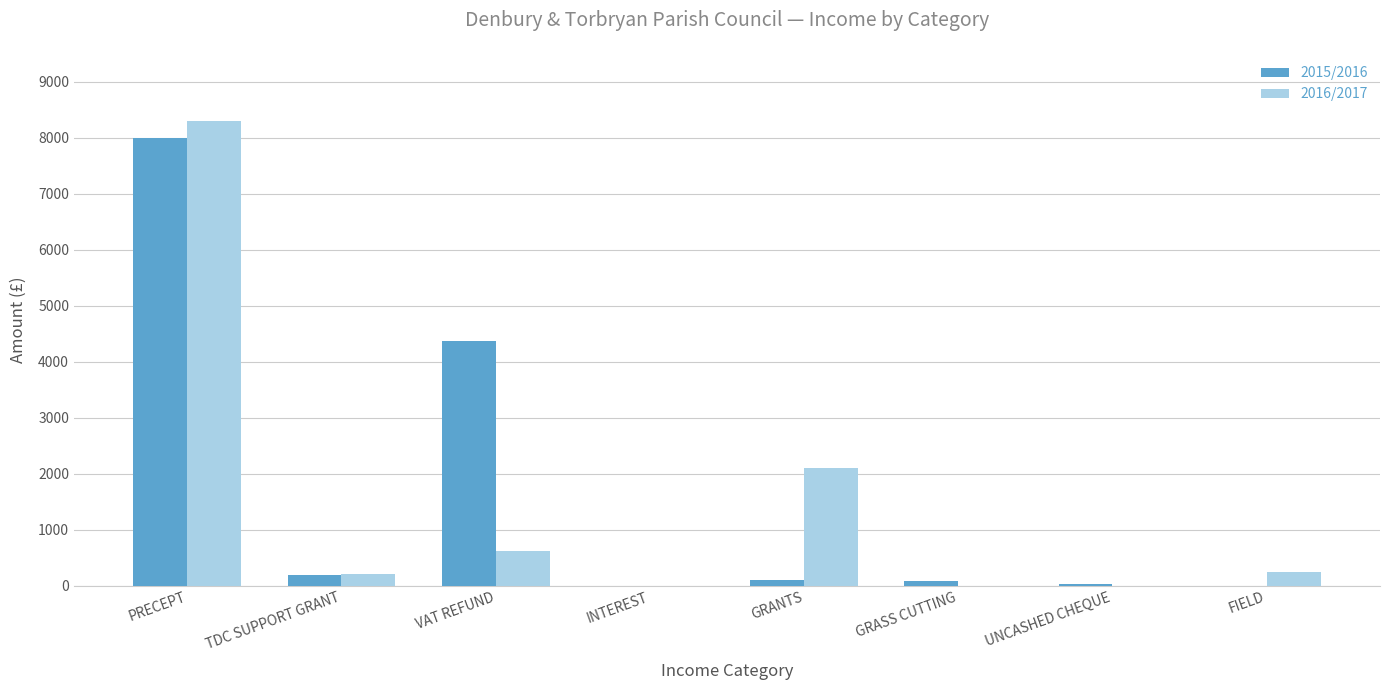

How many series are shown in this chart?

2